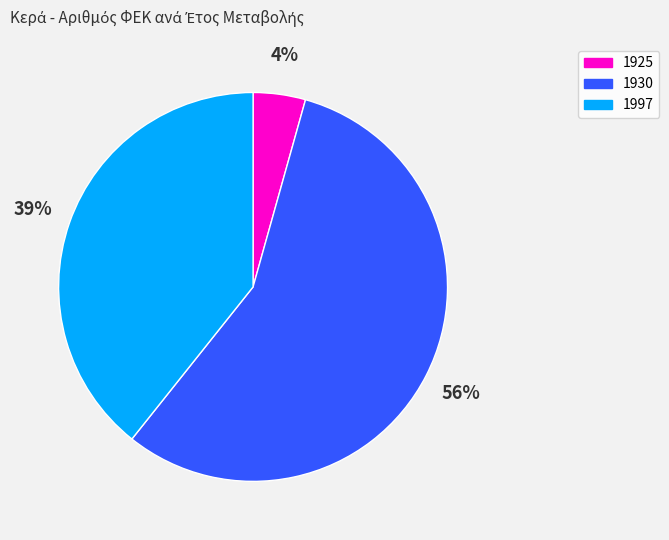

The 1930 slice represents 56% of the pie. True or false?

True